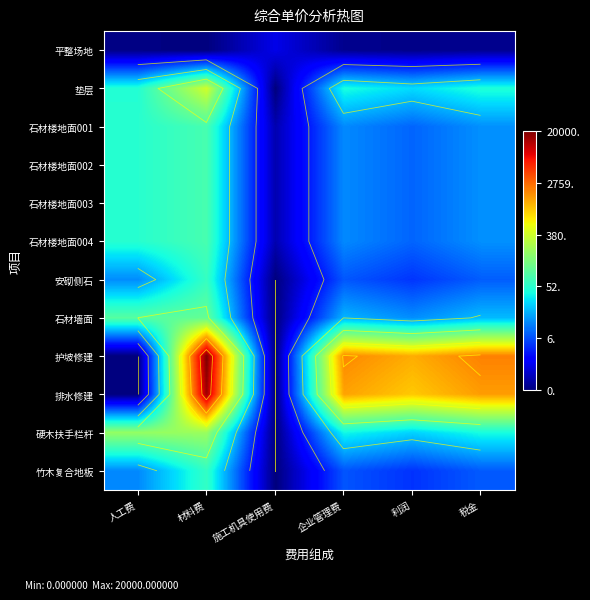

What is the difference between the maximum and minimum values in the 石材楼地面002 series?

3.9